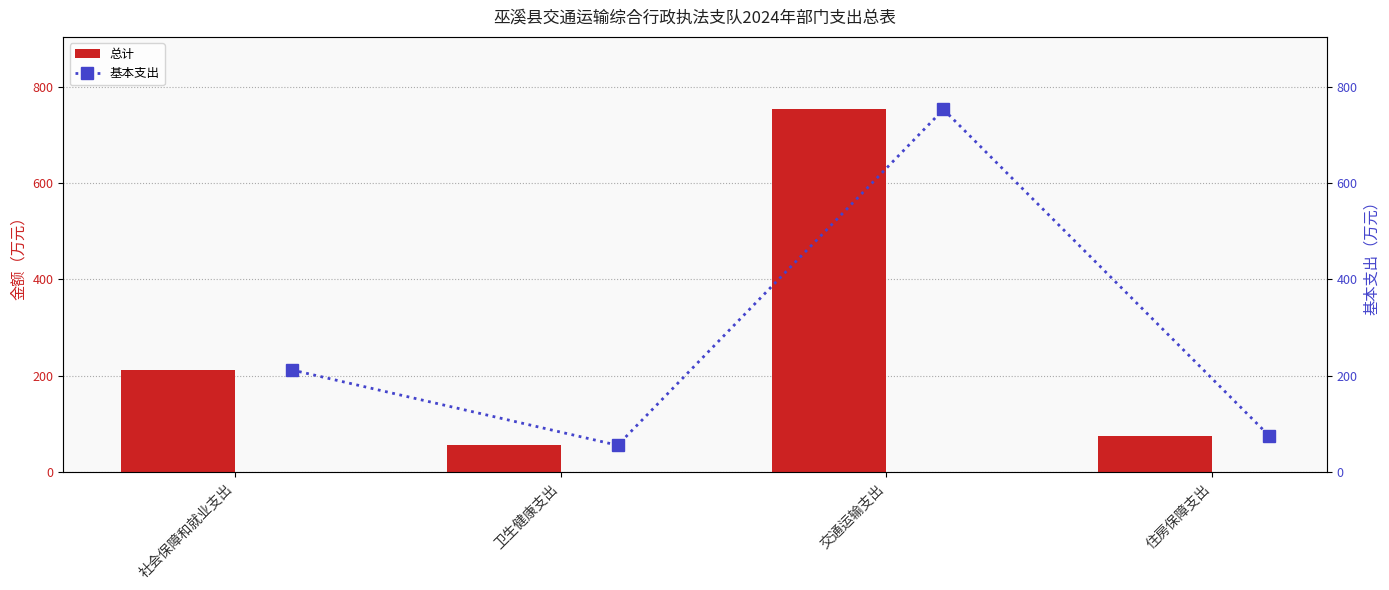

Which category has the lowest value in the 总计 series?

卫生健康支出